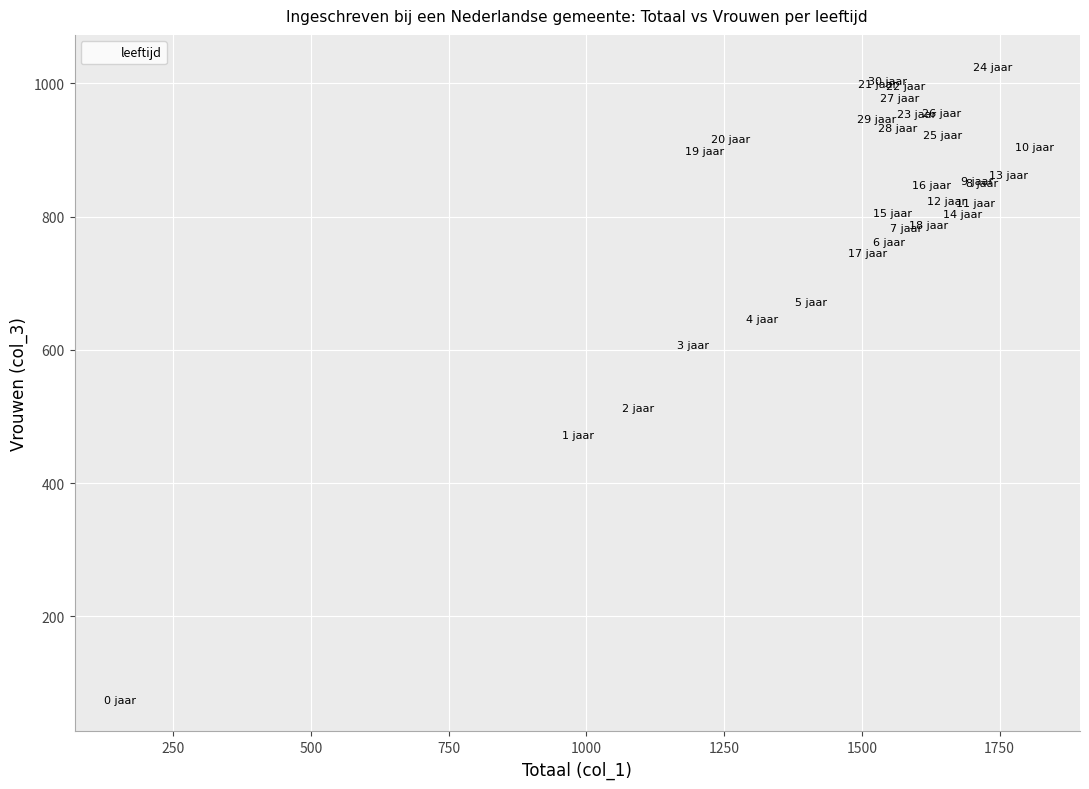

What Y value in the scatter plot is closest to 550?

513